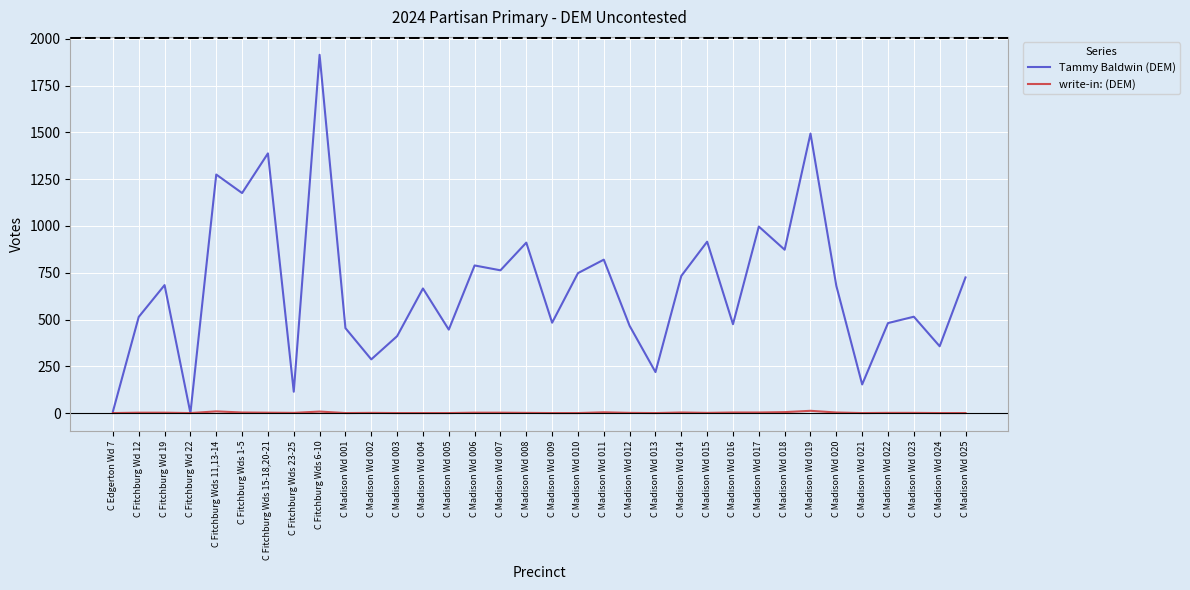

What is the greatest value displayed?

1915